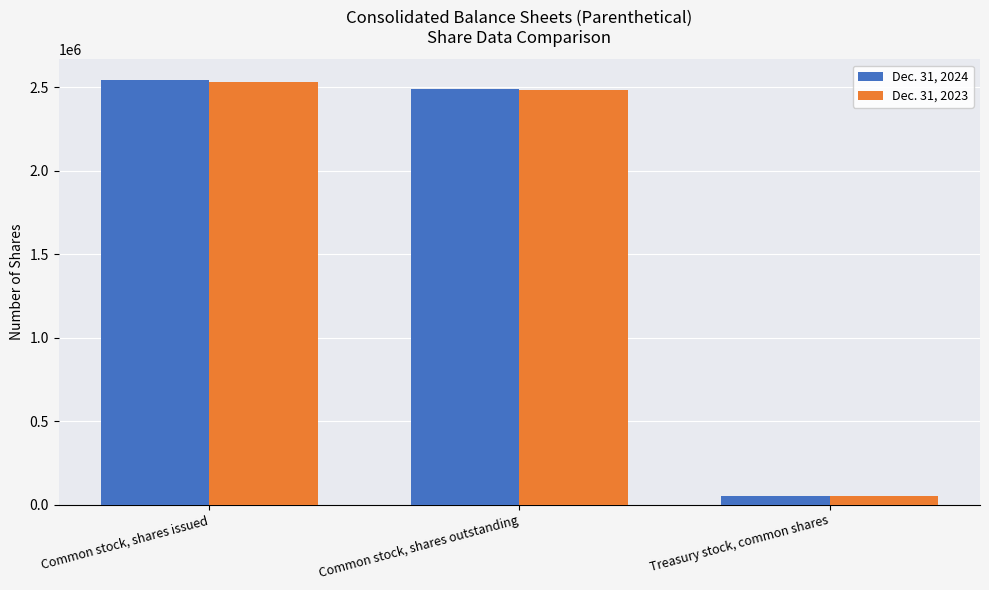

What is the value of the Dec. 31, 2024 bar at the 1st from the left?

2541308